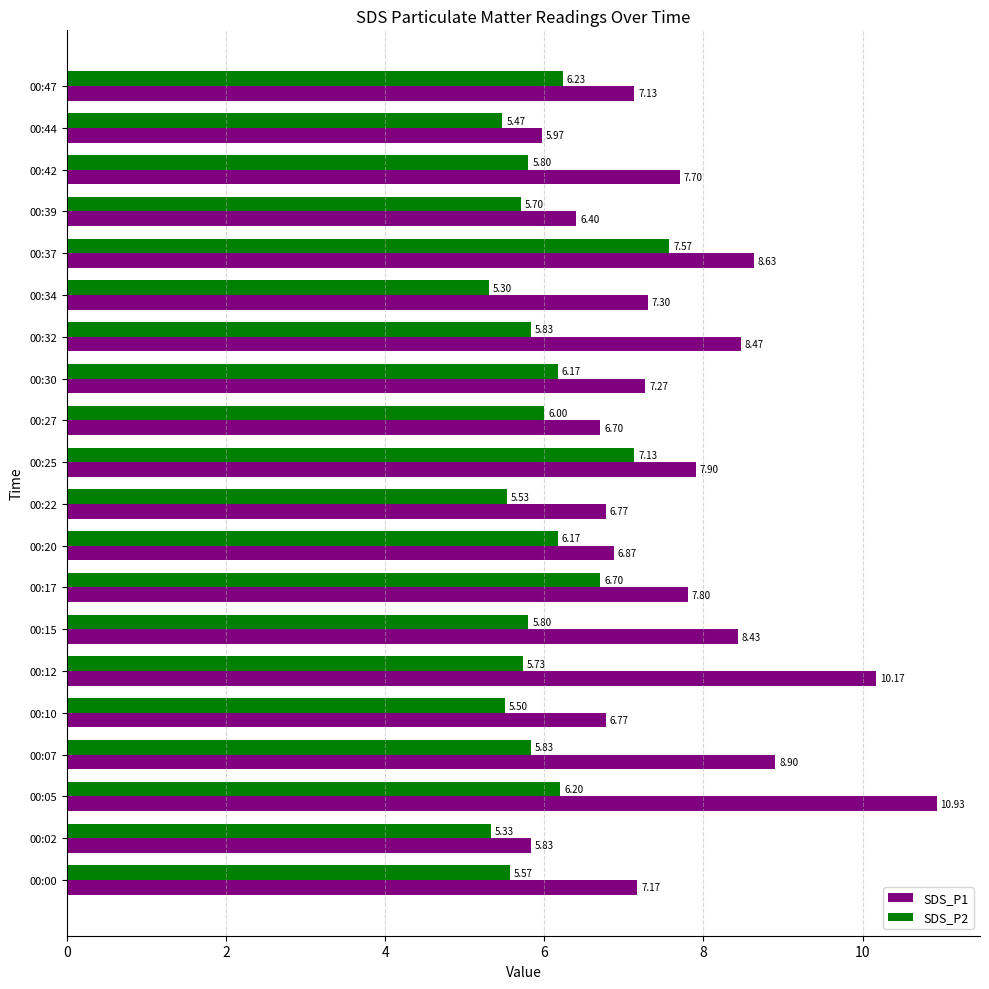

What are all the series names shown in the legend?

SDS_P1, SDS_P2